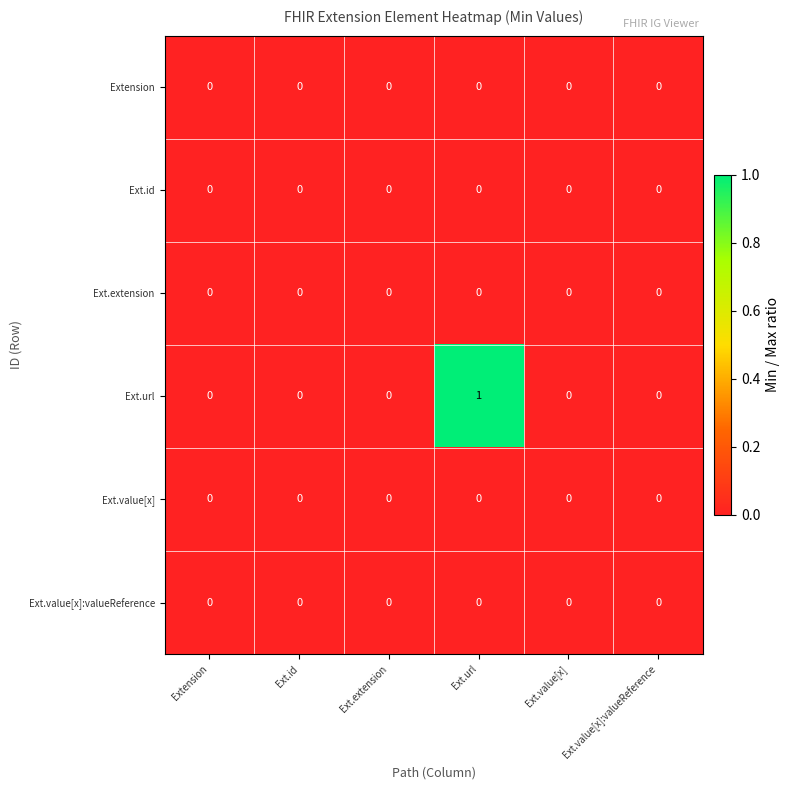

The value of Ext.value[x] at Ext.value[x]:valueReference is 0. True or false?

True